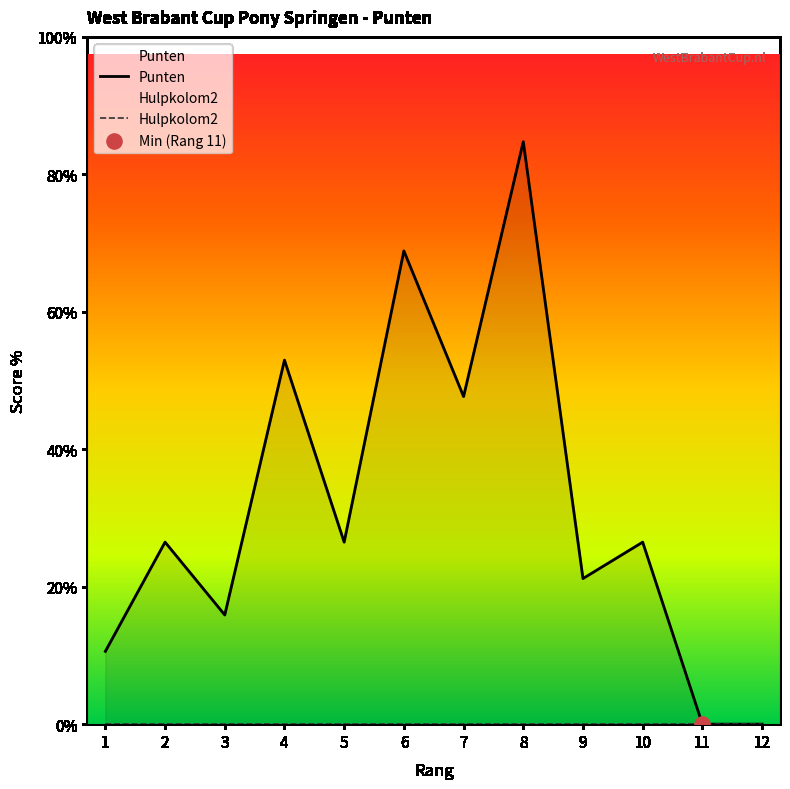

Is the value of Hulpkolom2 at 6 greater than the value of Punten at 10?

No